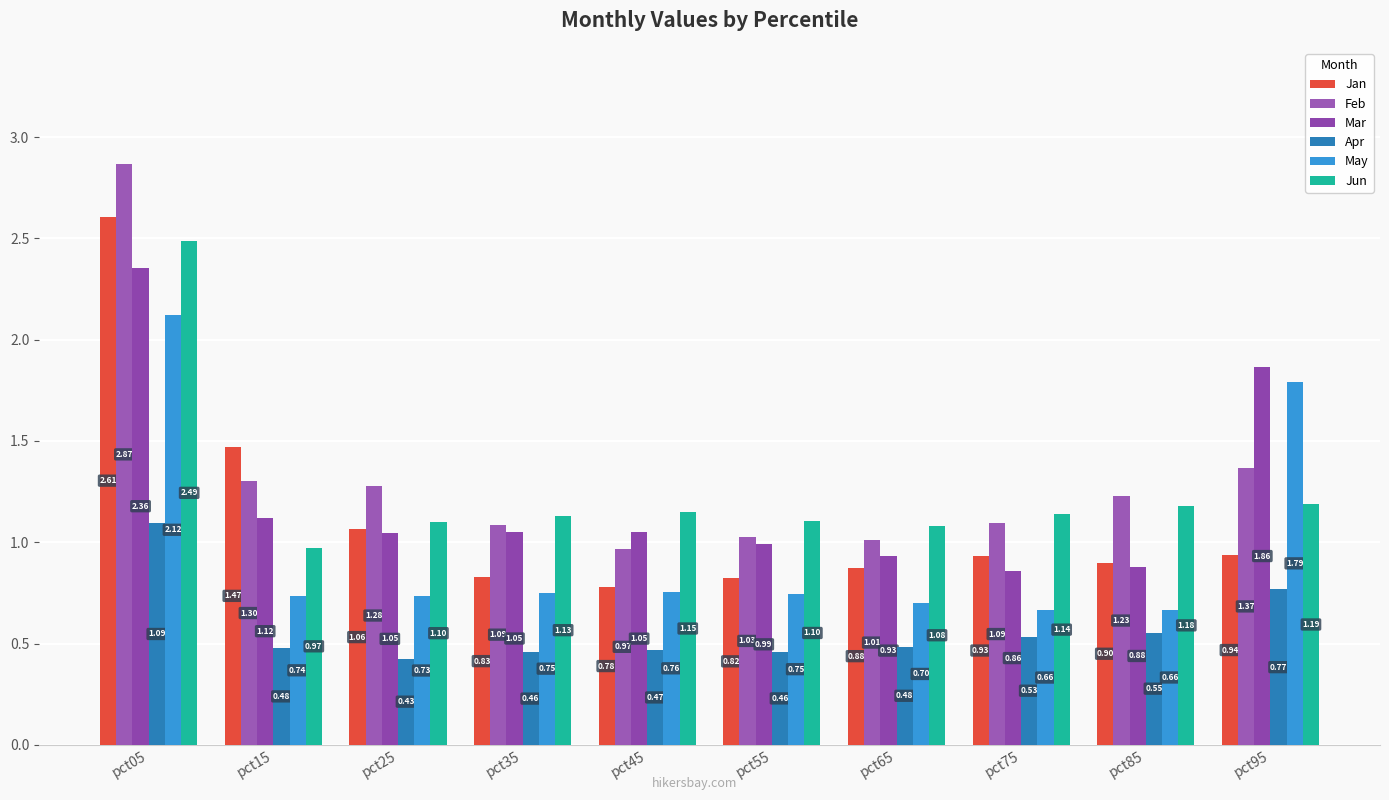

Which series has the largest range (max minus min)?

Feb